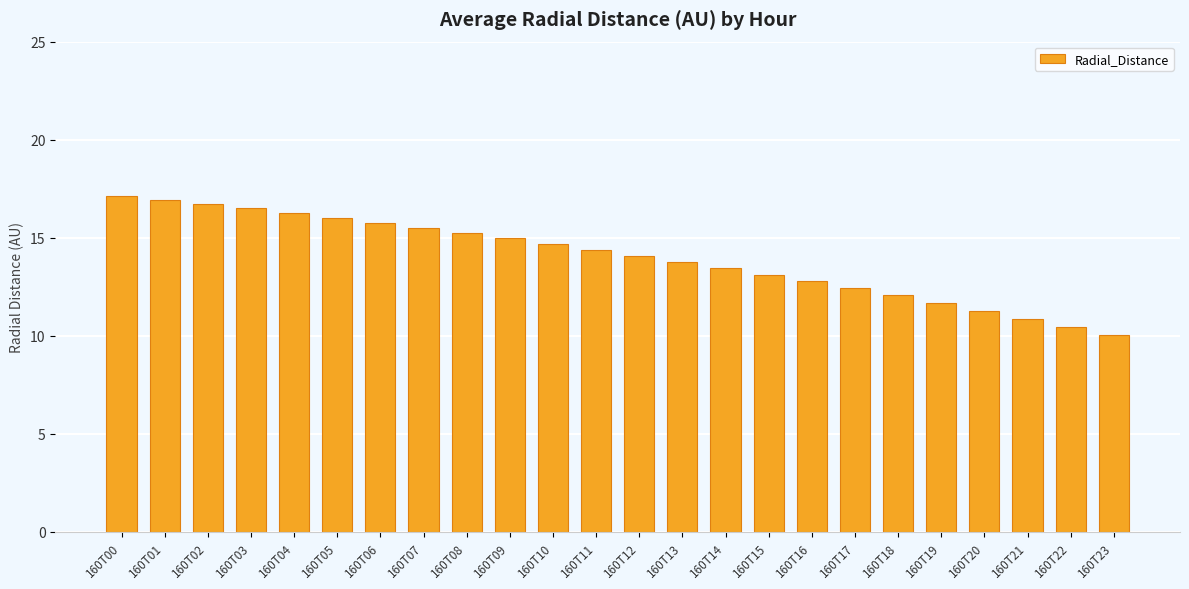

Count the number of categories in the chart.

24